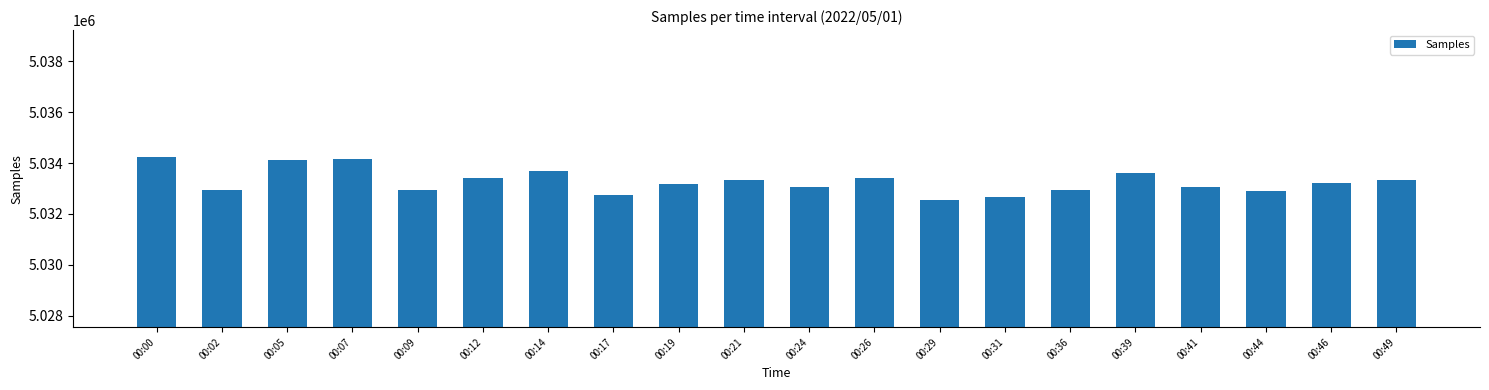

What is the sum of all values?

100665472